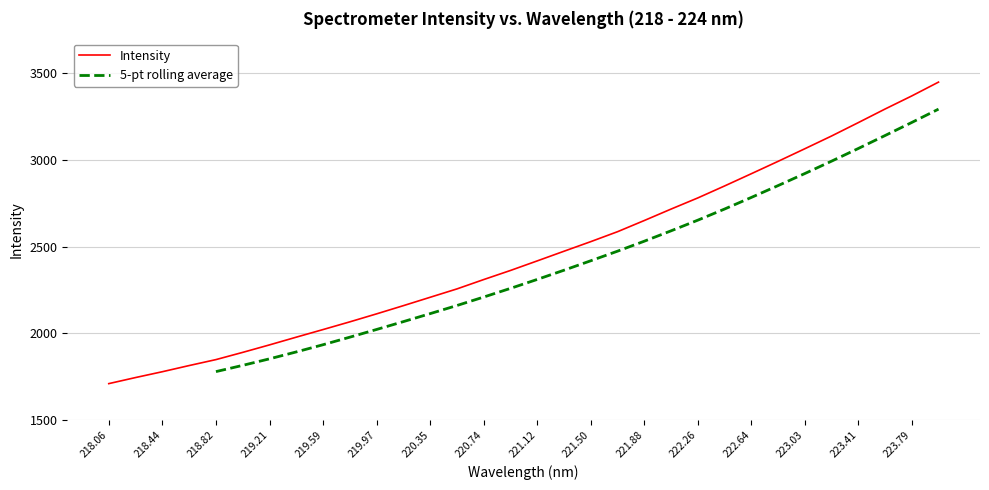

The Intensity series shows 2920.1 at 222.64. True or false?

True